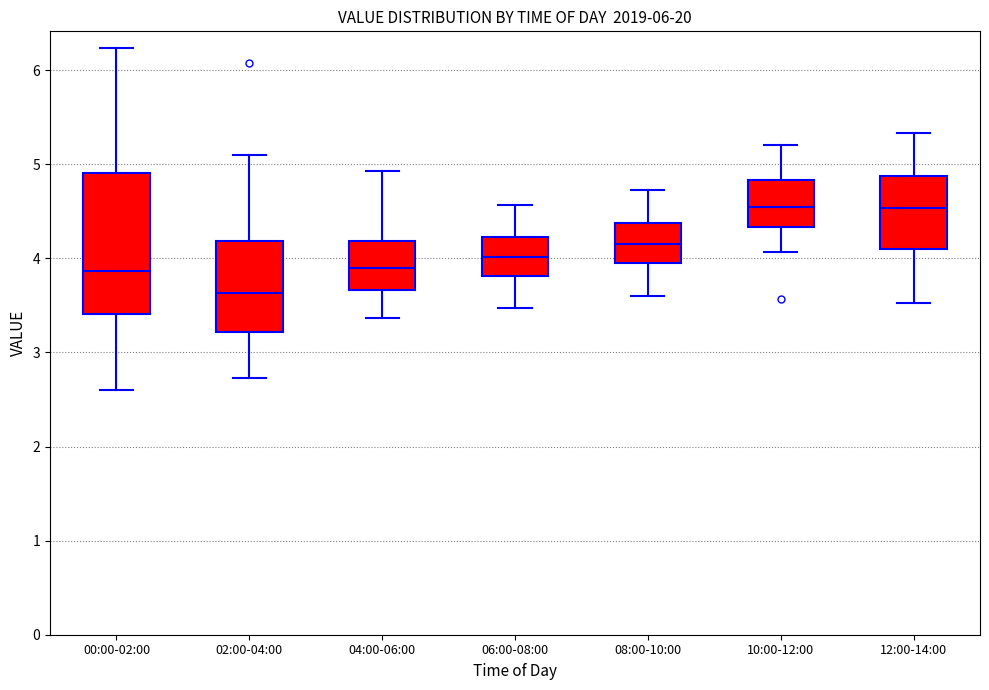

Where does the lower whisker of the box for 00:00-02:00 end on the y-axis? The values are not printed on the chart, so give them approximately, as read against the axis.

2.6